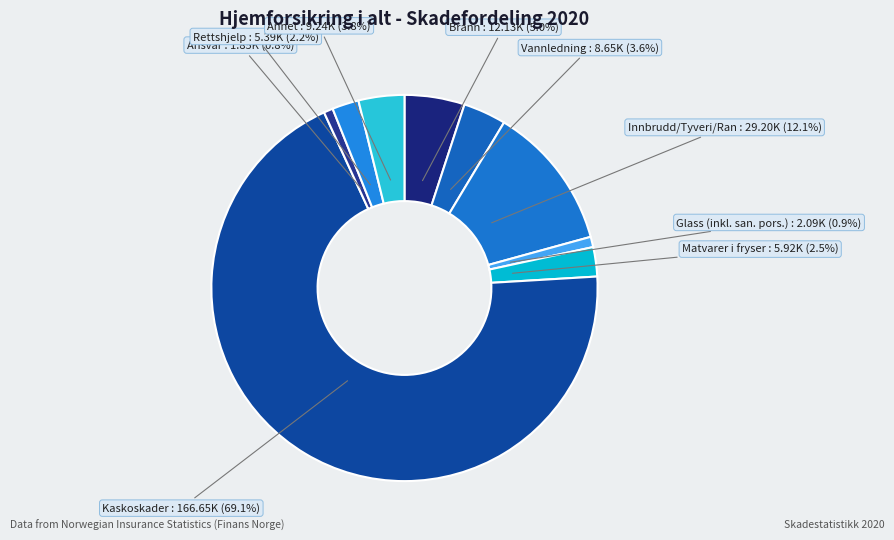

Which has a higher value, Annet or Glass (inkl. san. pors.)?

Annet